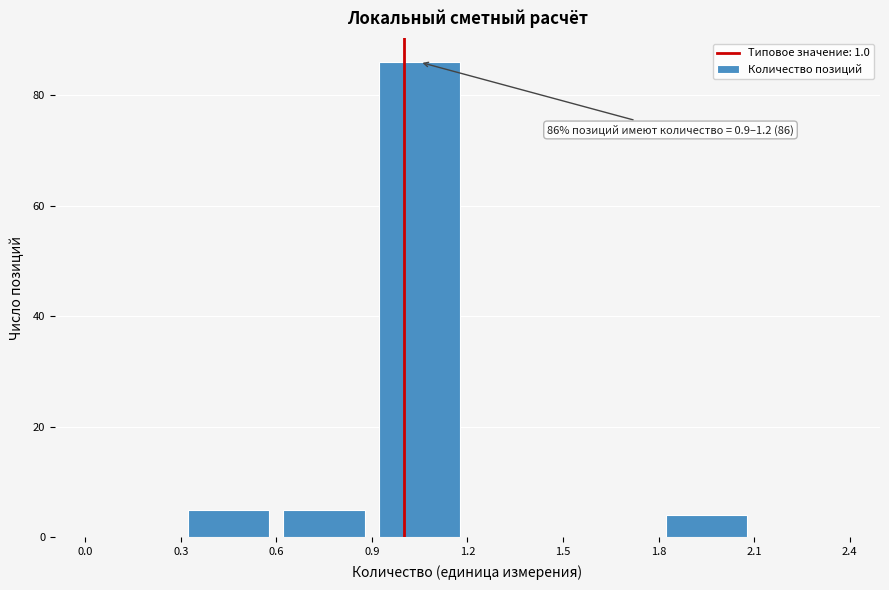

Over which range of the x-axis is the bar tallest?

0.9 to 1.2